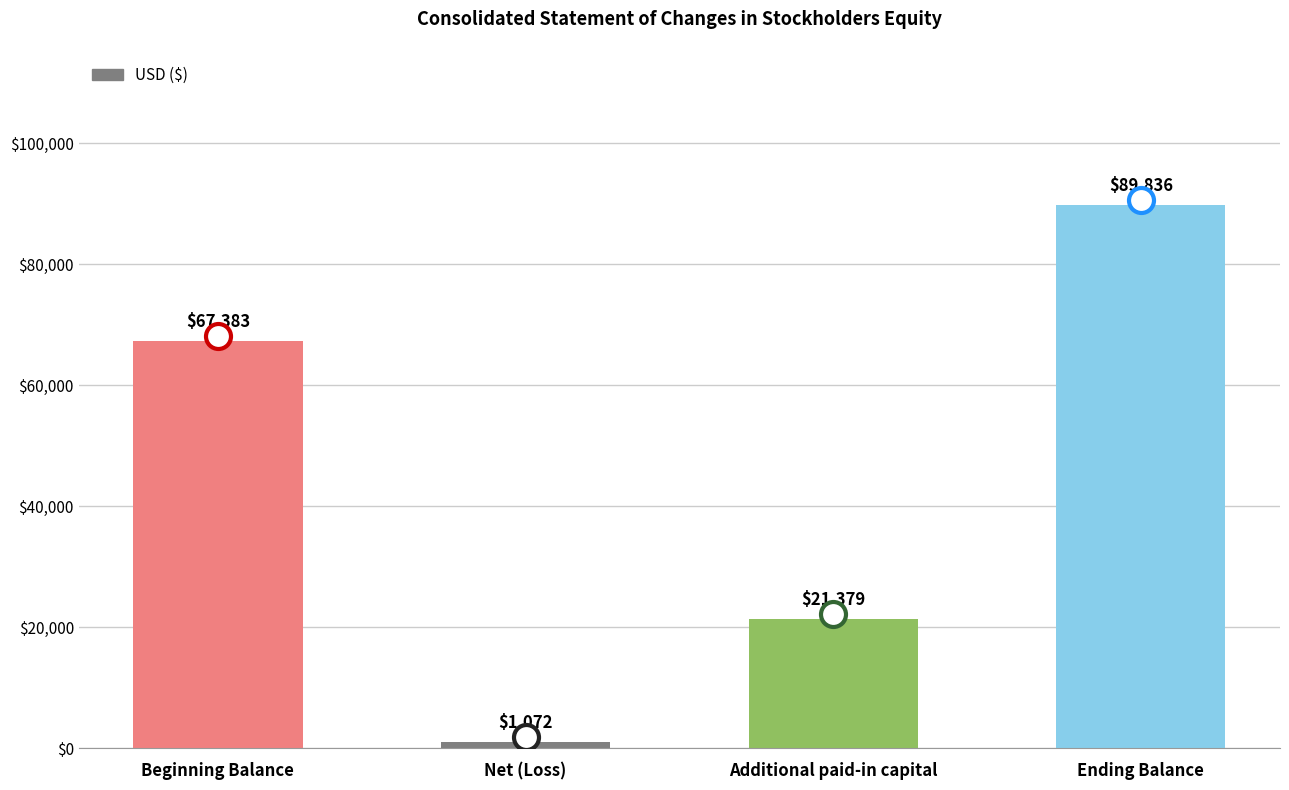

Reading left to right, extract all data points from this chart.

Beginning Balance=67383	Net (Loss)=1072	Additional paid-in capital=21379	Ending Balance=89836